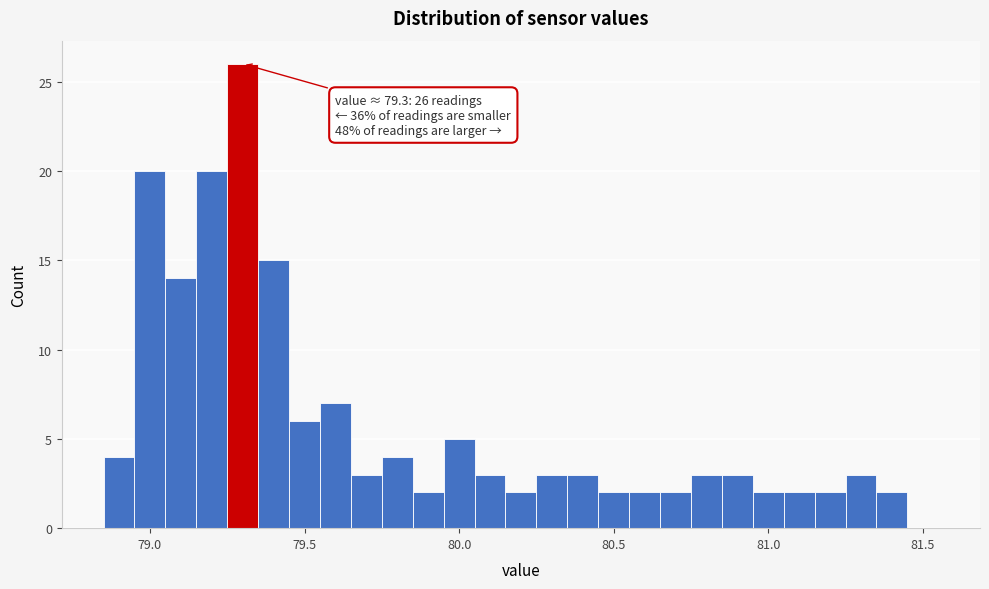

Read against the x-axis, roughly where is the centre of the tallest bar?

79.30